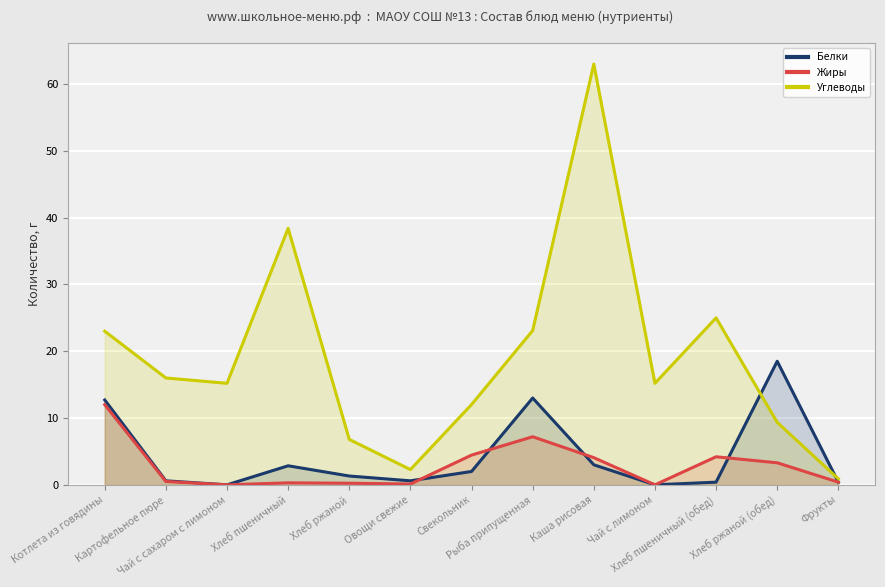

Is the value of Белки at Чай с лимоном greater than the value of Жиры at Фрукты?

No